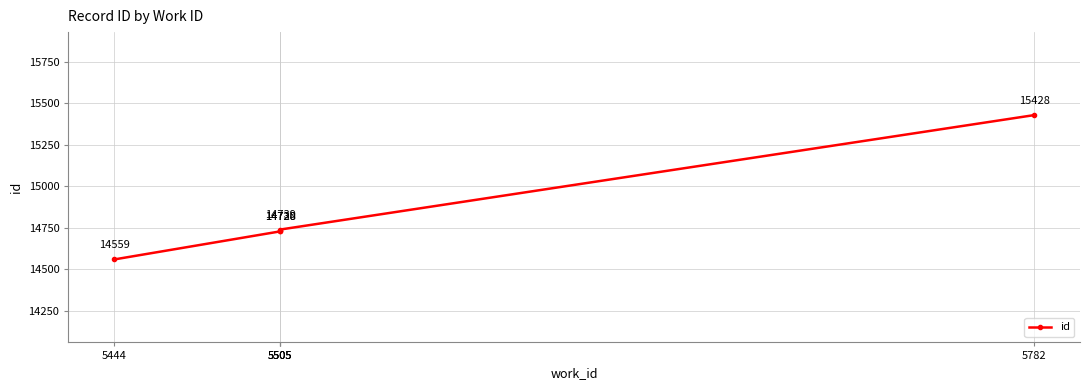

Rank the categories by value from highest to lowest.

5782, 5505, 5505, 5505, 5444